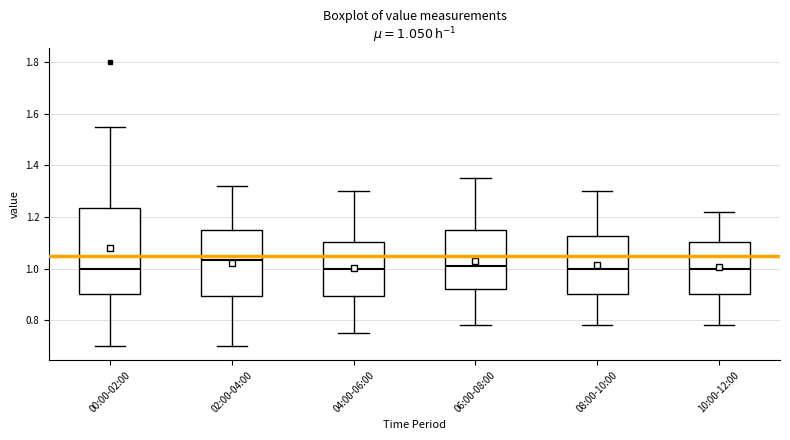

Comparing the boxes themselves (not the whiskers), which one is the tallest?

00:00-02:00